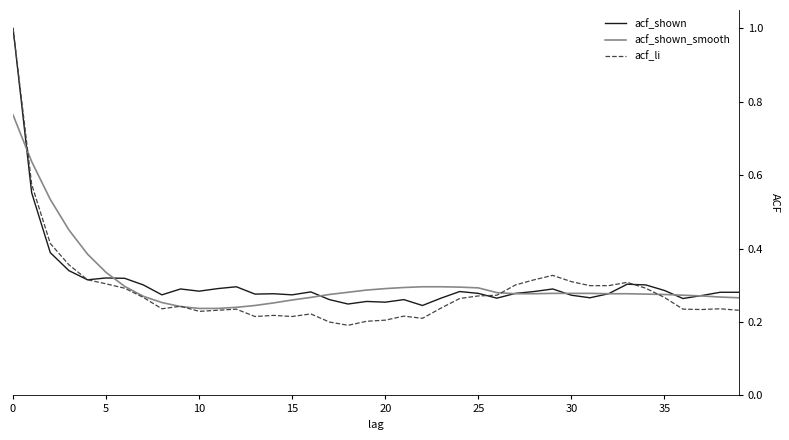

True or false: acf_li has more than 1 points higher than both neighbors.

True